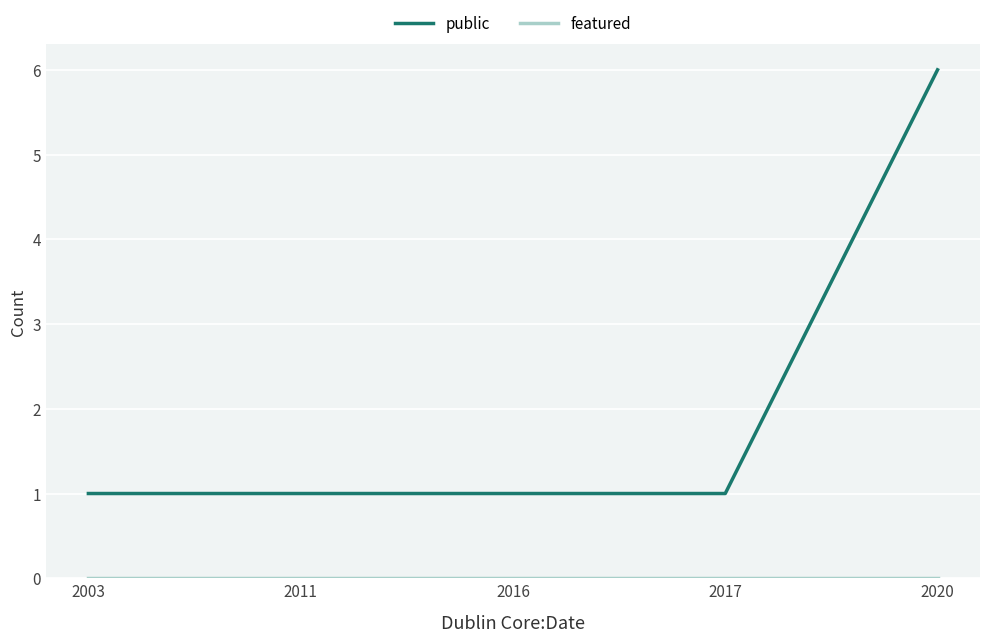

Which series changed the most between 2017 and 2020?

public